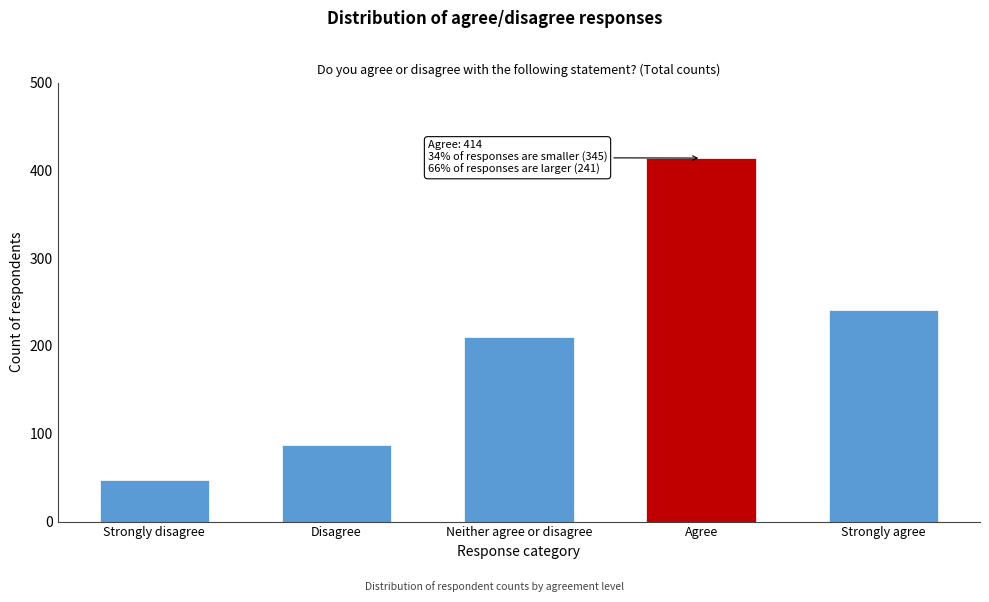

Reading left to right, extract all data points from this chart.

Strongly disagree=47.6	Disagree=87.3	Neither agree or disagree=210.0	Agree=414.1	Strongly agree=241.0